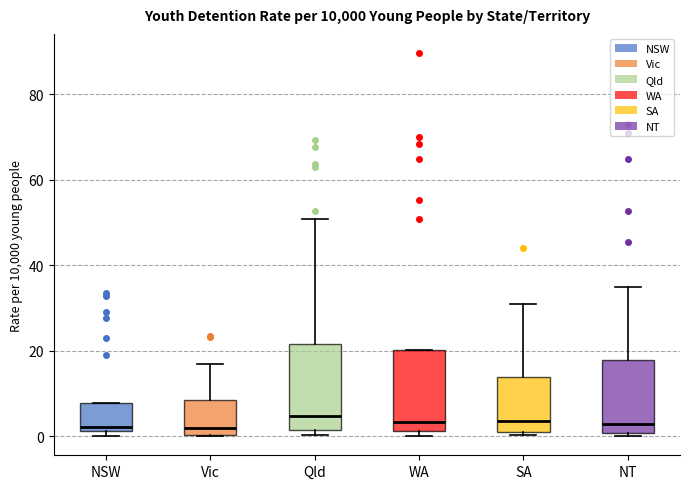

Reading left to right, transcribe this box plot: for each box, give where its median line is, the range the box spans, and where its two whiskers end, as read against the y-axis. The values are not printed on the chart, so give them approximately, as read against the axis.

NSW: median 2 (just above the box's lower edge), box 2 to 8, whiskers 0 to 8
Vic: median 2, box 0 to 8, whiskers 0 to 16
Qld: median 4, box 2 to 22, whiskers 0 to 50
WA: median 4, box 2 to 20, whiskers 0 to 20
SA: median 4, box 0 to 14, whiskers 0 (just below the box's lower edge) to 30
NT: median 2, box 0 to 18, whiskers 0 (just below the box's lower edge) to 34